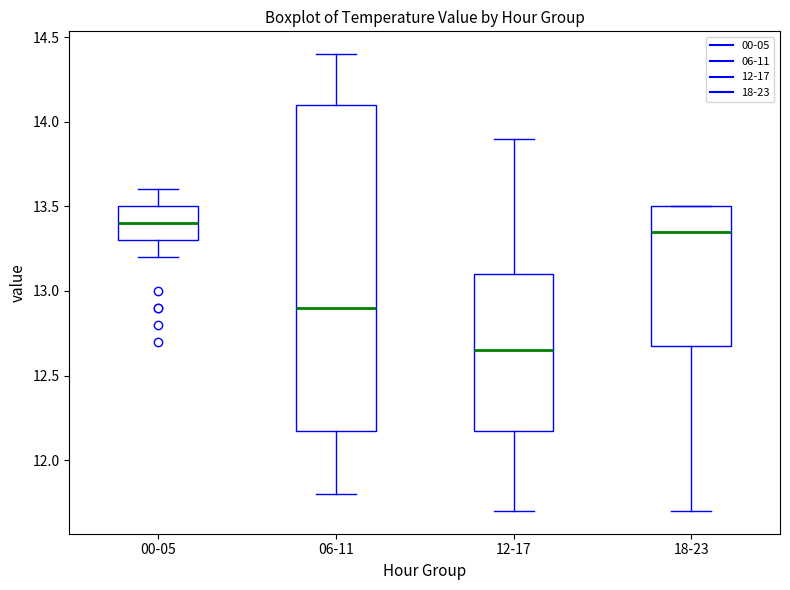

Which box has the lowest median line?

12-17